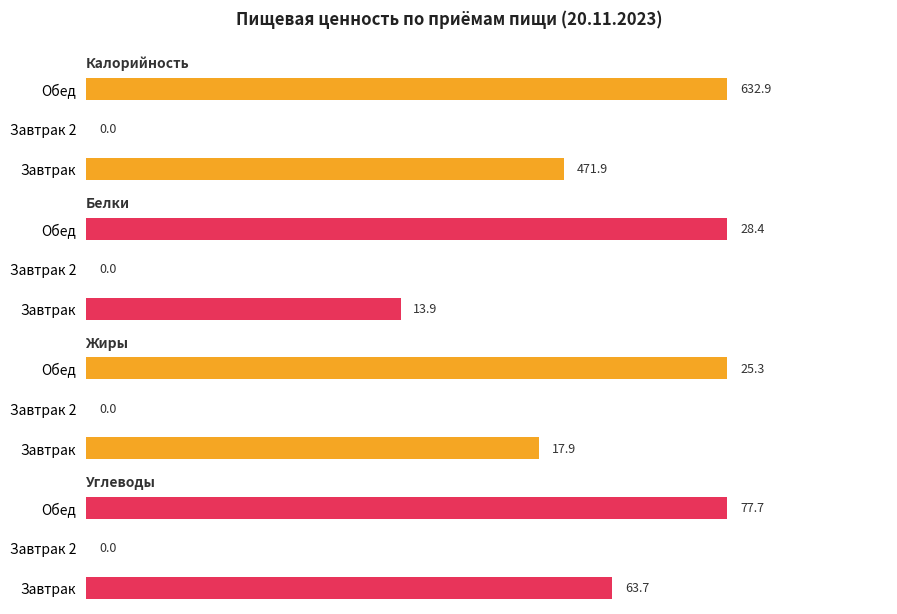

Which series changed the most between 0 and 1?

Калорийность